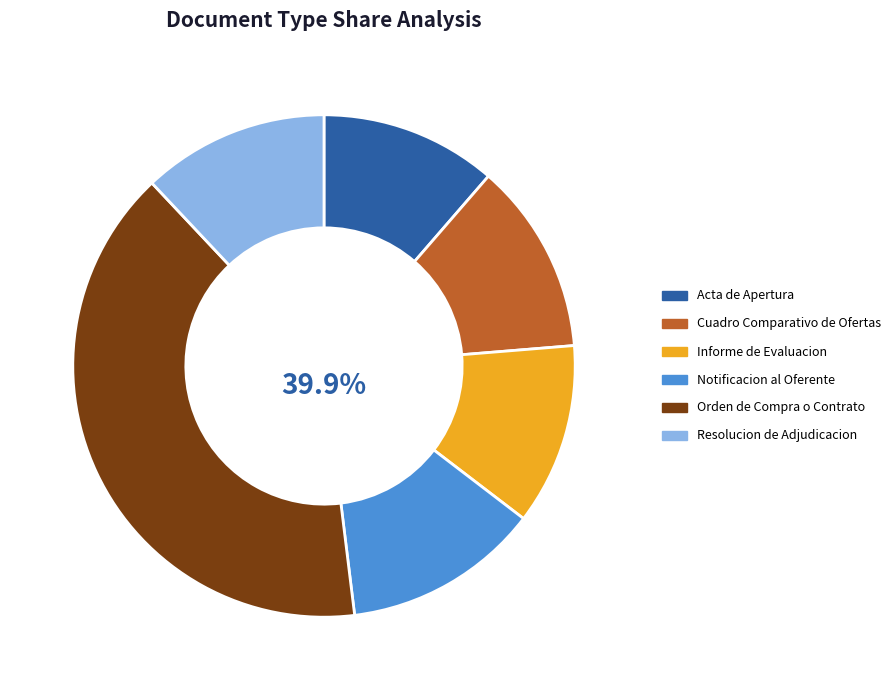

True or false: Acta de Apertura accounts for 25% of the total.

False